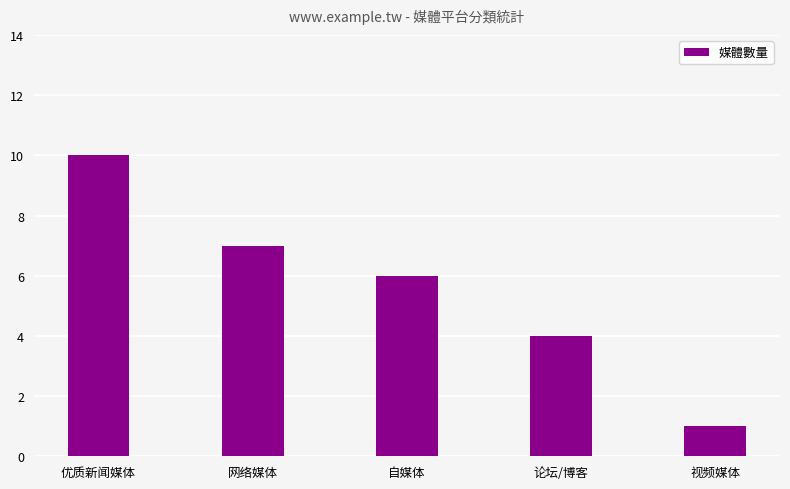

Reading left to right, list all the values displayed in this chart.

10	7	6	4	1